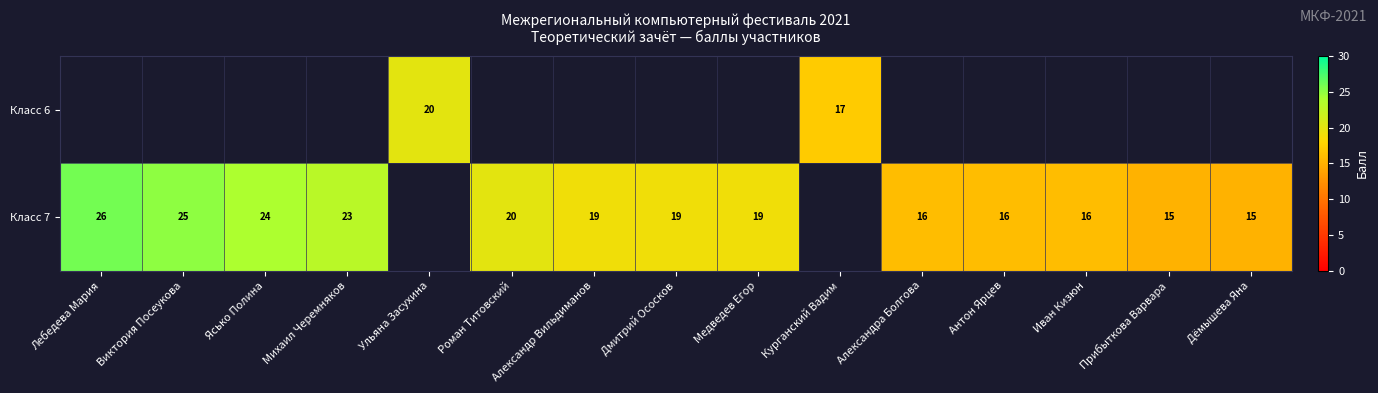

Is it true that Класс 7 equals 12 at Виктория Посеукова?

False